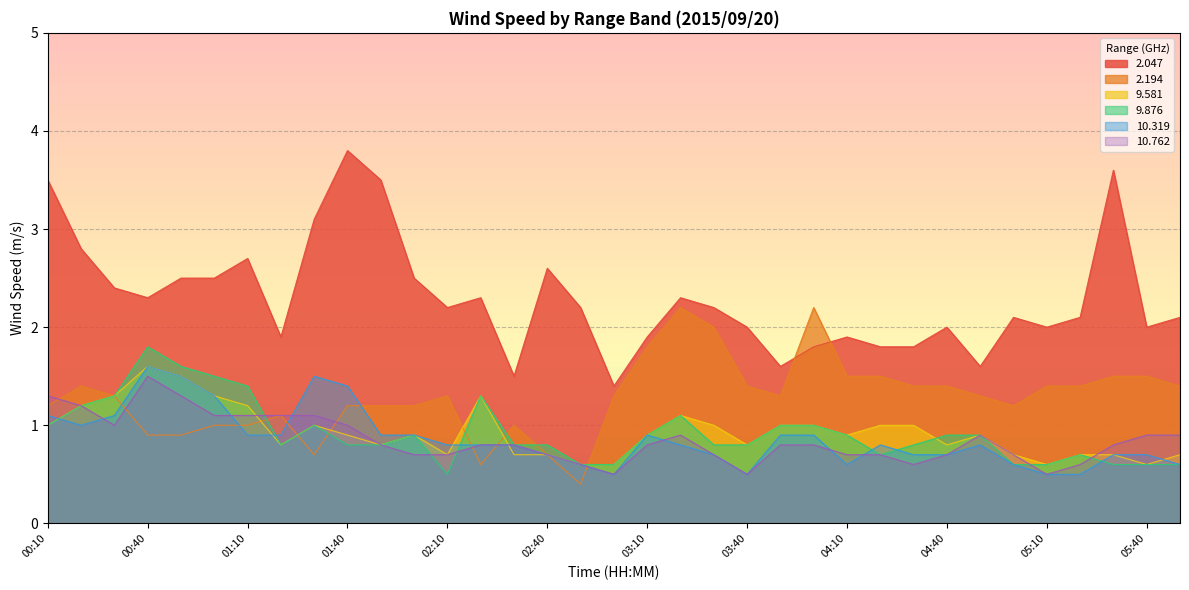

At which label does 10.762 reach its peak?

00:40